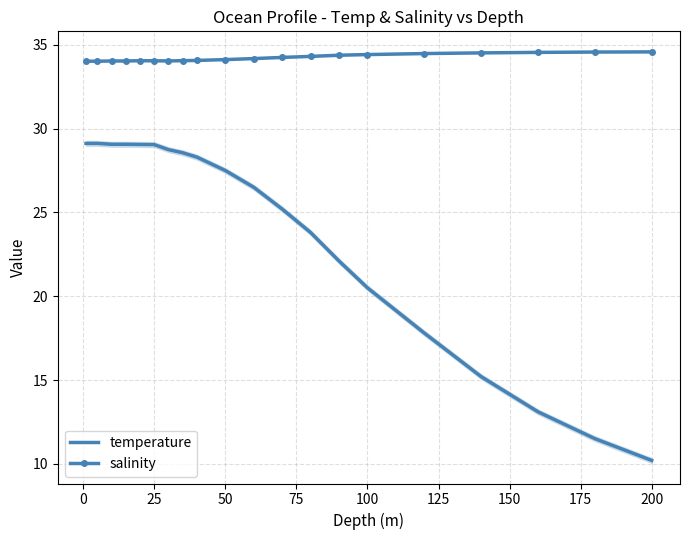

Count the number of categories in the chart.

20